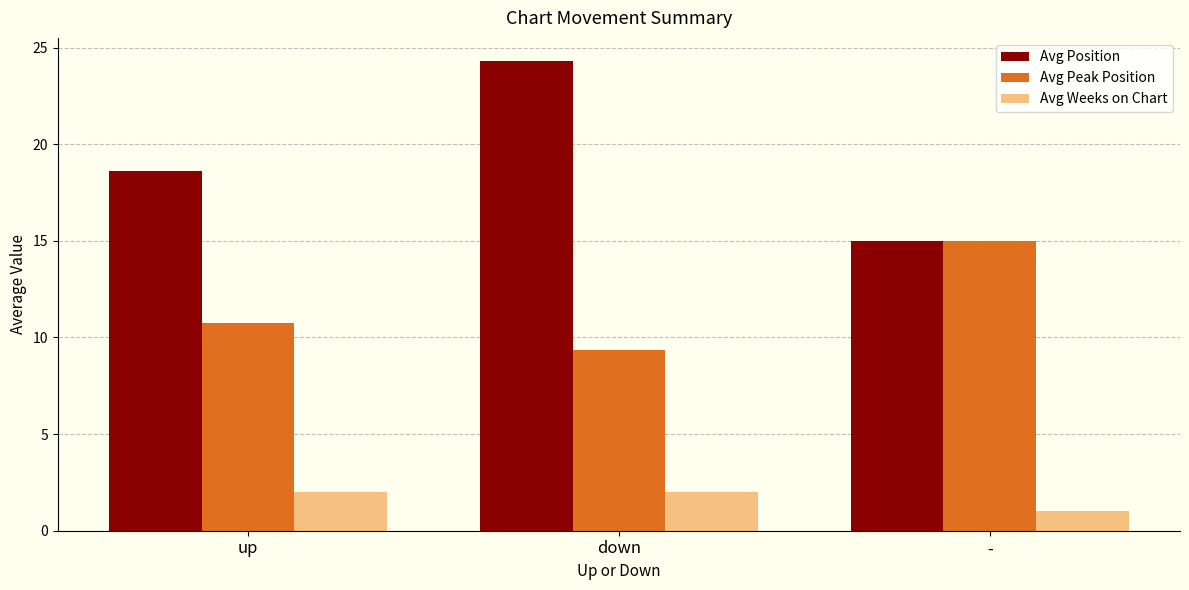

List the series in order of their overall mean, lowest first.

Avg Weeks on Chart, Avg Peak Position, Avg Position